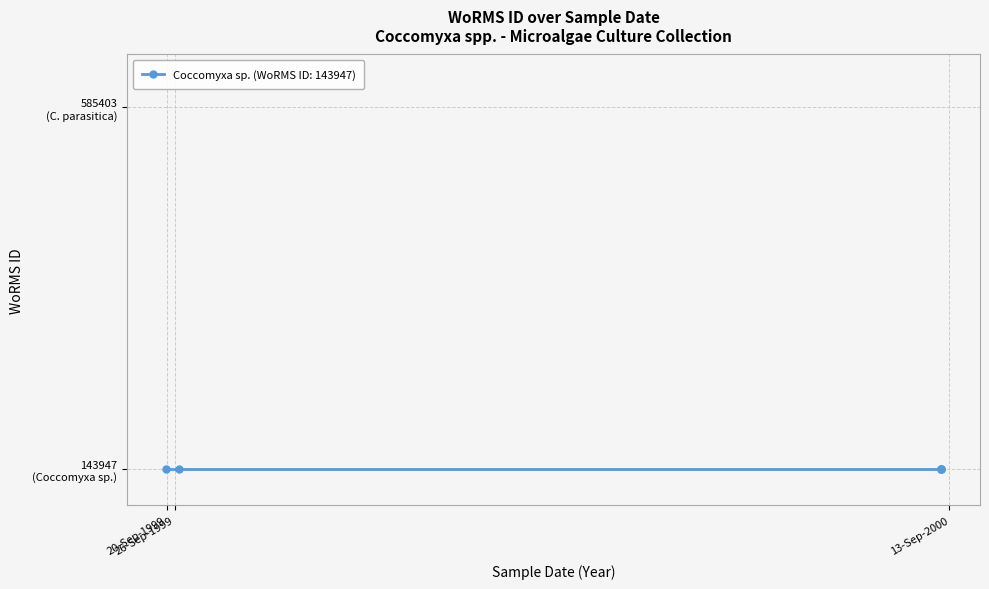

What is the change in value from No date to 13-09-2000?

-441456